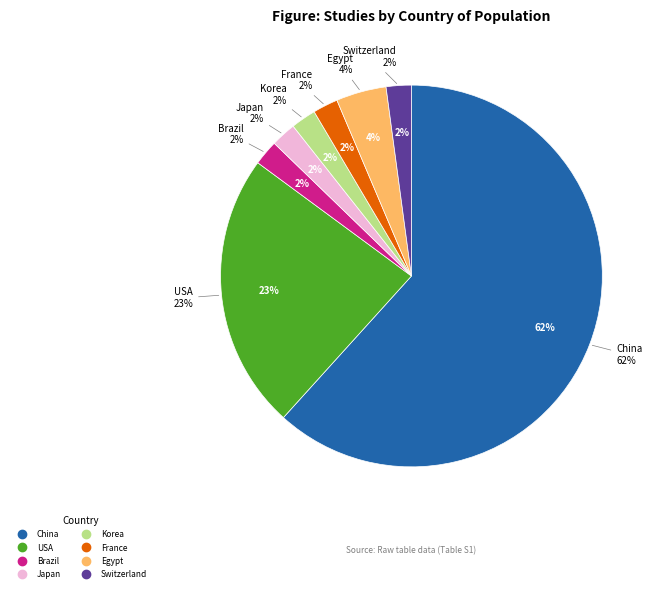

What percentage is the Japan slice, to the nearest percent?

2%